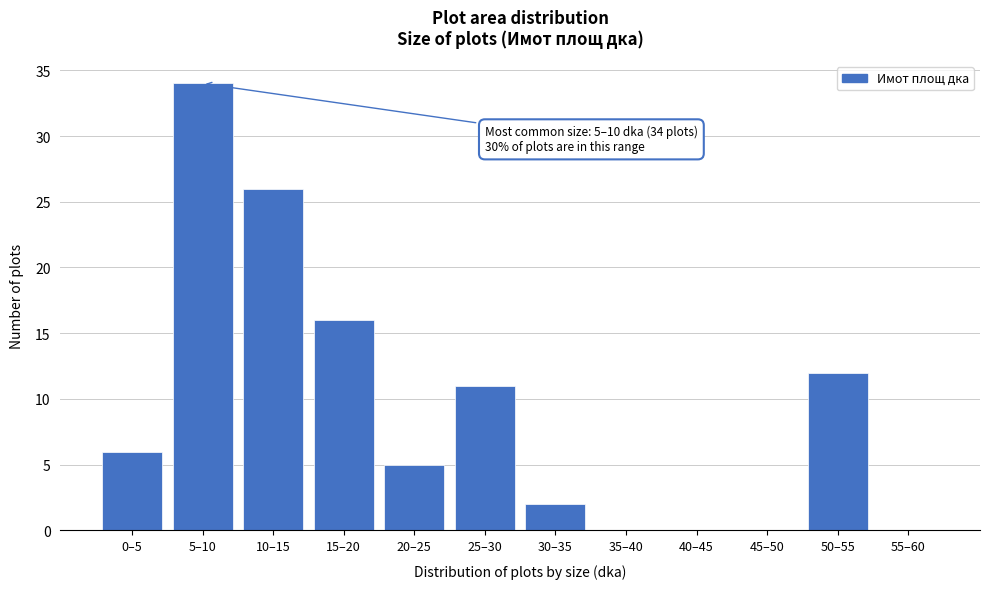

Reading left to right, list all the values displayed in this chart.

0–5=6	5–10=34	10–15=26	15–20=16	20–25=5	25–30=11	30–35=2	35–40=0	40–45=0	45–50=0	50–55=12	55–60=0